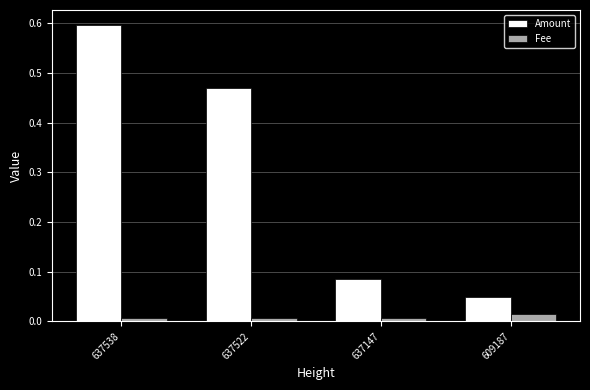

What is the sum of all Amount values?

1.2